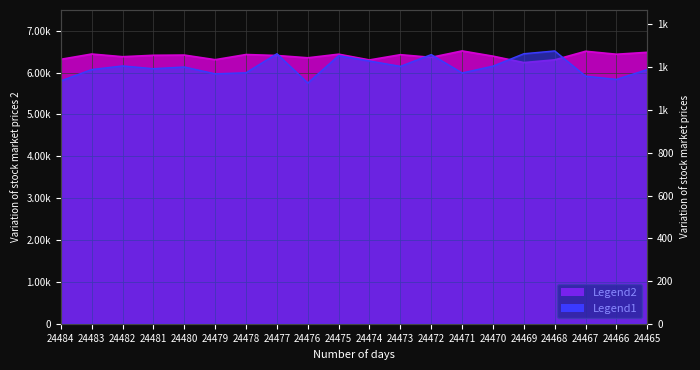

At which category does Legend2 reach its first local peak?

24467